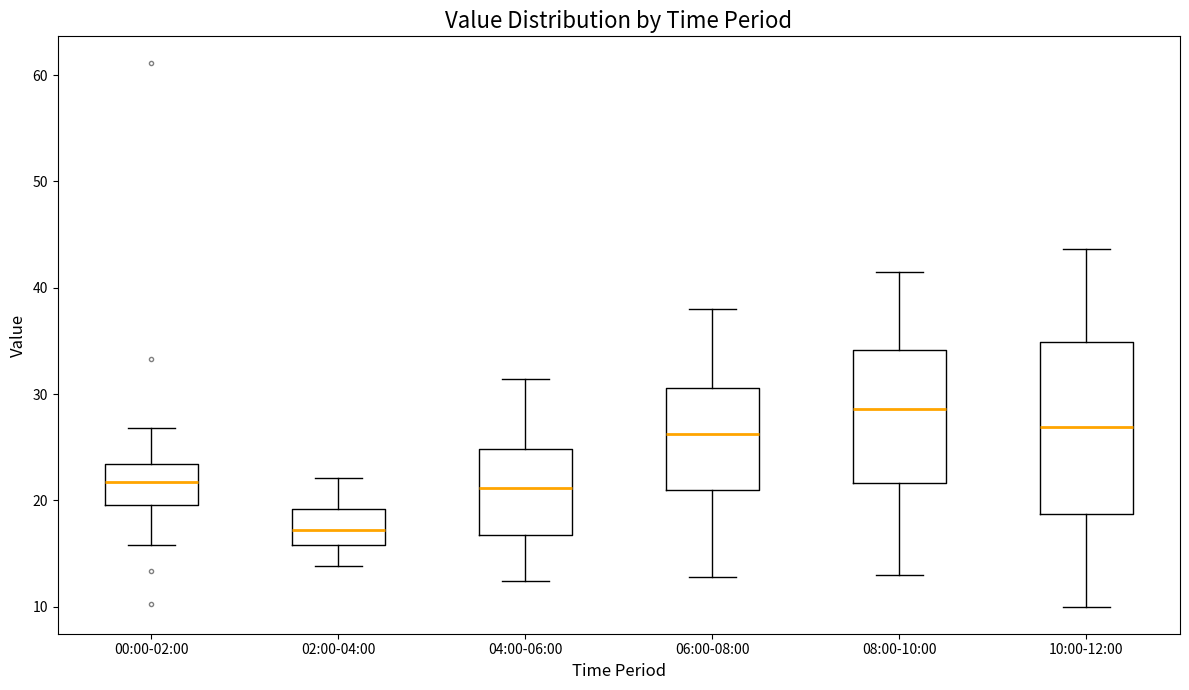

Comparing the boxes themselves (not the whiskers), which one is the tallest?

10:00-12:00